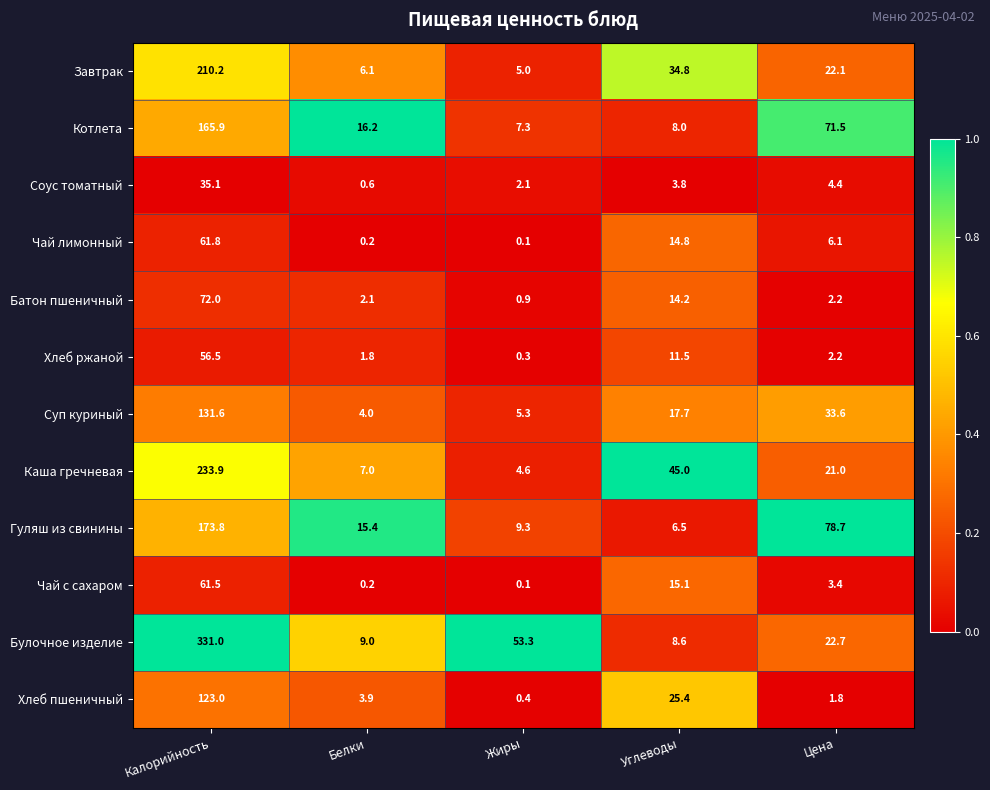

What value does the Суп куриный series have at Белки?

4.0